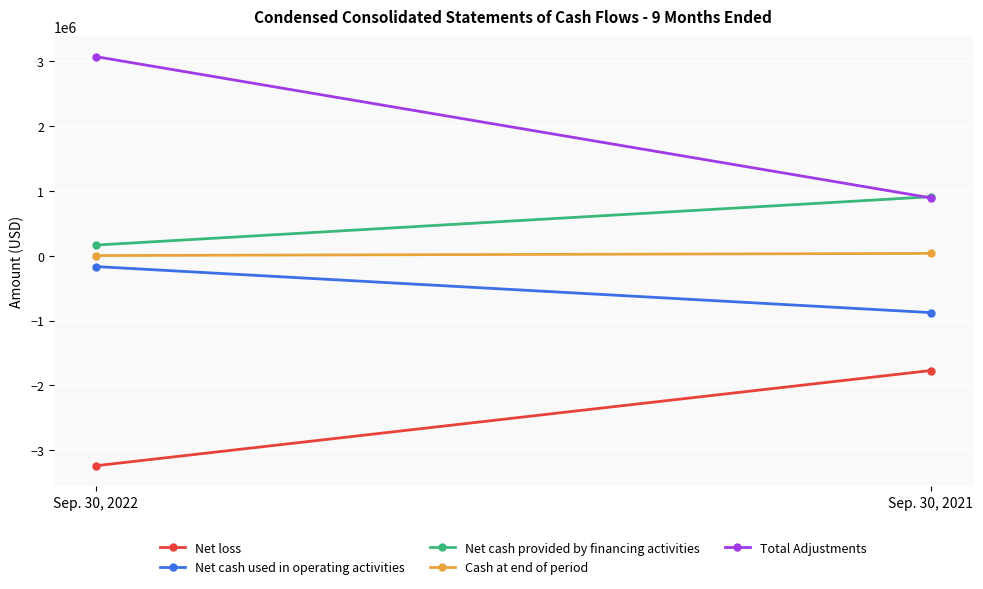

How many Total Adjustments values are between 893150 and 3072982?

2